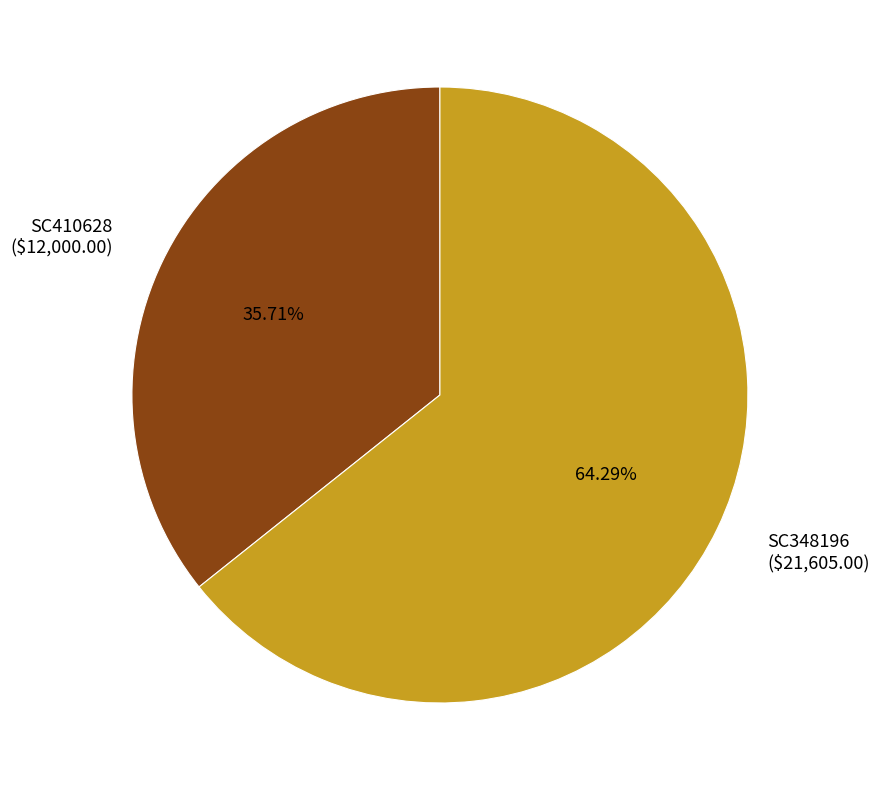

Is there any slice that represents more than half of the pie?

Yes